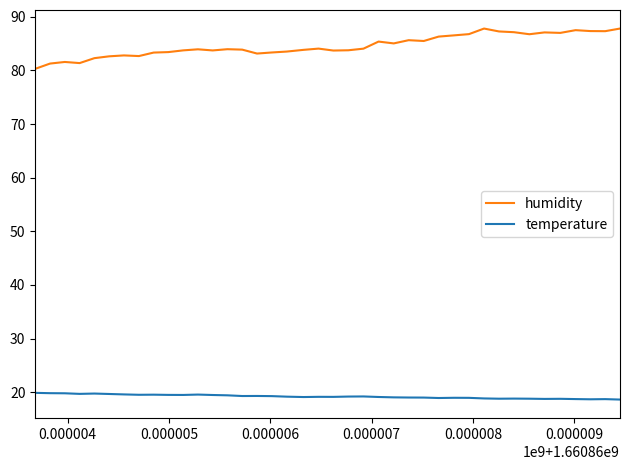

What is the difference between the maximum and minimum values in the humidity series?

7.5